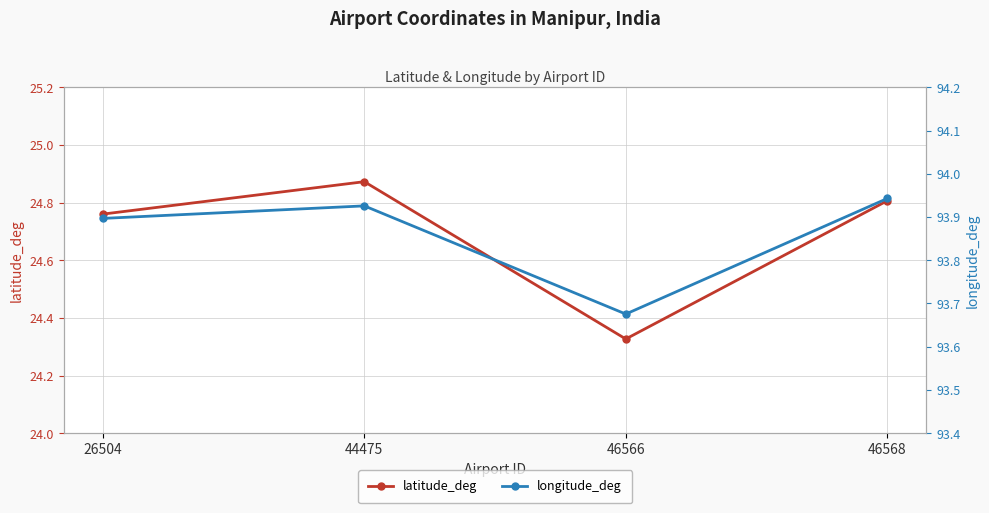

How many lines are shown in the chart?

2